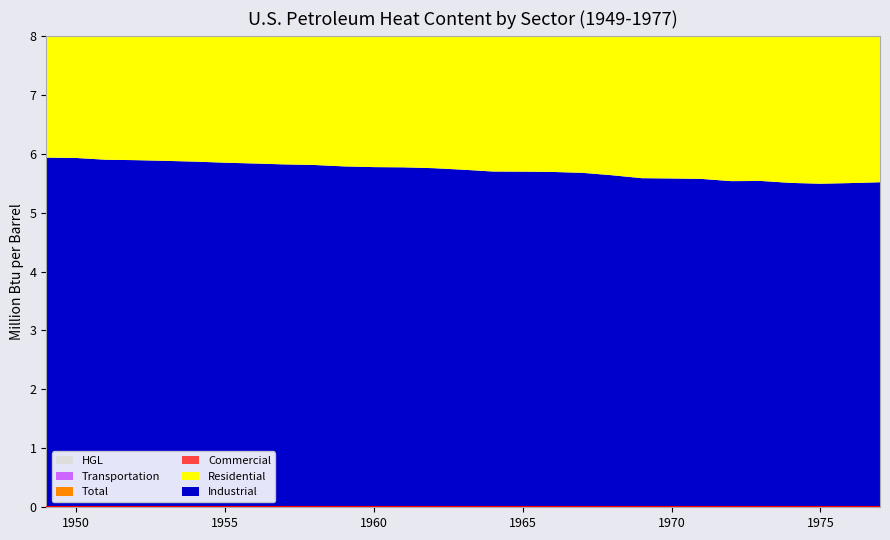

Reading right to left, list all the values displayed in this chart.

Industrial: 5.5	5.5	5.5	5.5	5.5	5.5	5.6	5.6	5.6	5.6	5.7	5.7	5.7	5.7	5.7	5.8	5.8	5.8	5.8	5.8	5.8	5.8	5.8	5.9	5.9	5.9	5.9	5.9	5.9
Residential: 5.3	5.3	5.3	5.3	5.3	5.2	5.3	5.3	5.3	5.3	5.3	5.3	5.4	5.4	5.4	5.4	5.4	5.4	5.4	5.5	5.5	5.5	5.5	5.5	5.5	5.5	5.5	5.5	5.5
Commercial: 5.7	5.7	5.6	5.7	5.7	5.7	5.7	5.7	5.7	5.7	5.8	5.8	5.8	5.7	5.7	5.8	5.8	5.8	5.7	5.7	5.8	5.8	5.8	5.8	5.8	5.8	5.8	5.8	5.8
Total: 5.5	5.5	5.5	5.5	5.5	5.5	5.5	5.5	5.5	5.5	5.5	5.5	5.5	5.5	5.5	5.5	5.5	5.5	5.5	5.6	5.6	5.6	5.6	5.6	5.6	5.6	5.6	5.6	5.6
Transportation: 5.4	5.4	5.4	5.4	5.4	5.4	5.4	5.4	5.4	5.4	5.4	5.4	5.4	5.4	5.4	5.4	5.4	5.4	5.4	5.4	5.4	5.4	5.4	5.4	5.4	5.4	5.5	5.5	5.5
HGL: 3.6	3.6	3.7	3.7	3.7	3.7	3.7	3.7	3.8	3.8	3.8	3.8	3.8	3.8	3.8	3.8	3.8	3.8	3.8	3.8	3.8	3.8	3.8	3.8	3.8	3.8	3.8	3.8	3.8